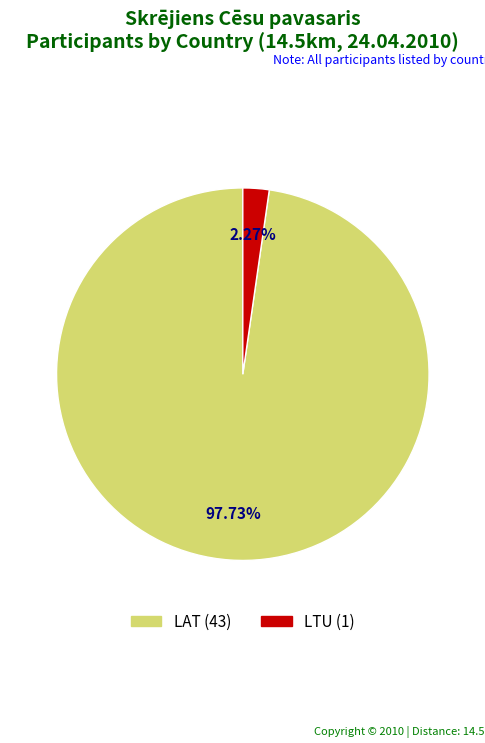

How many segments does this pie chart have?

2